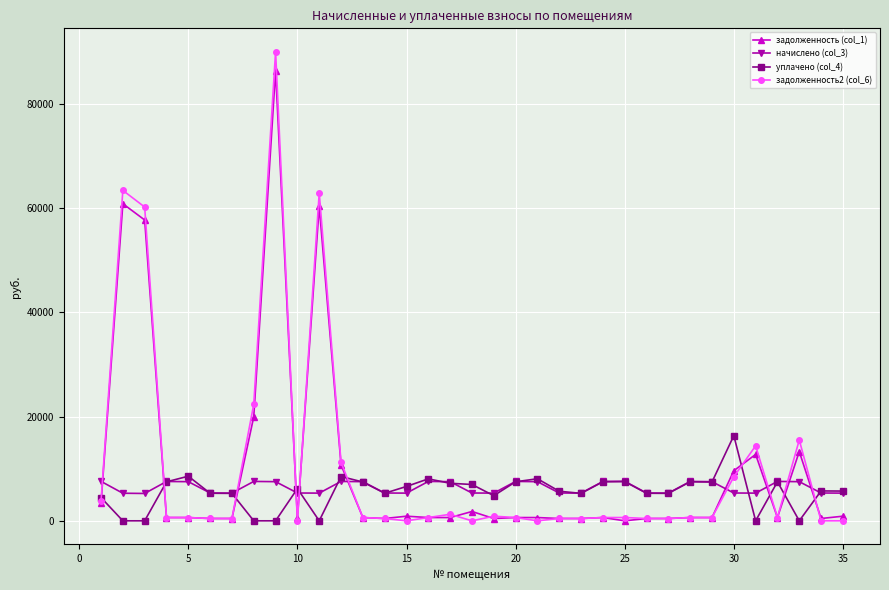

What is the greatest value displayed?

89958.8